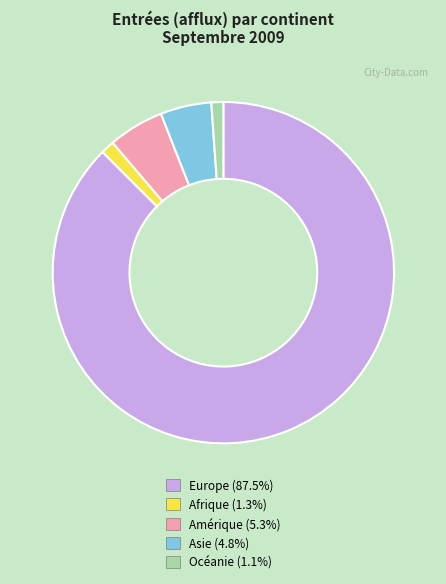

How many slices are in this pie chart?

5